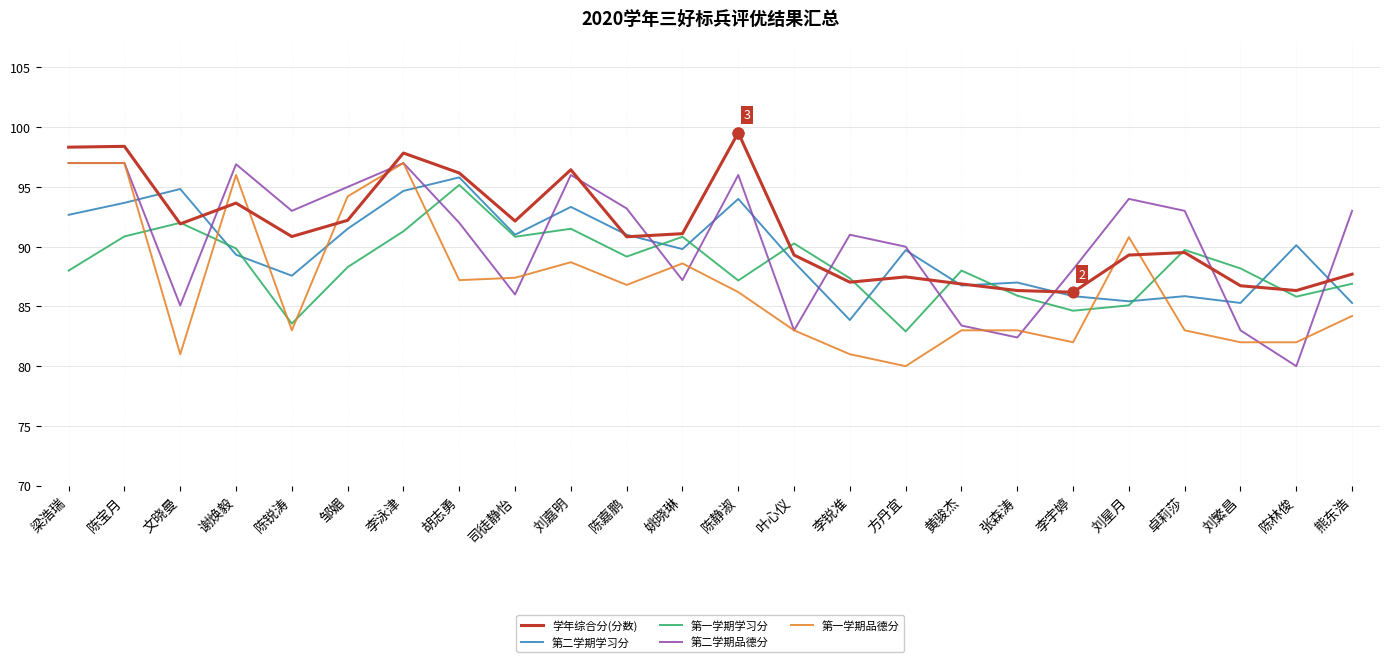

What are all the series names shown in the legend?

学年综合分(分数), 第二学期学习分, 第一学期学习分, 第二学期品德分, 第一学期品德分